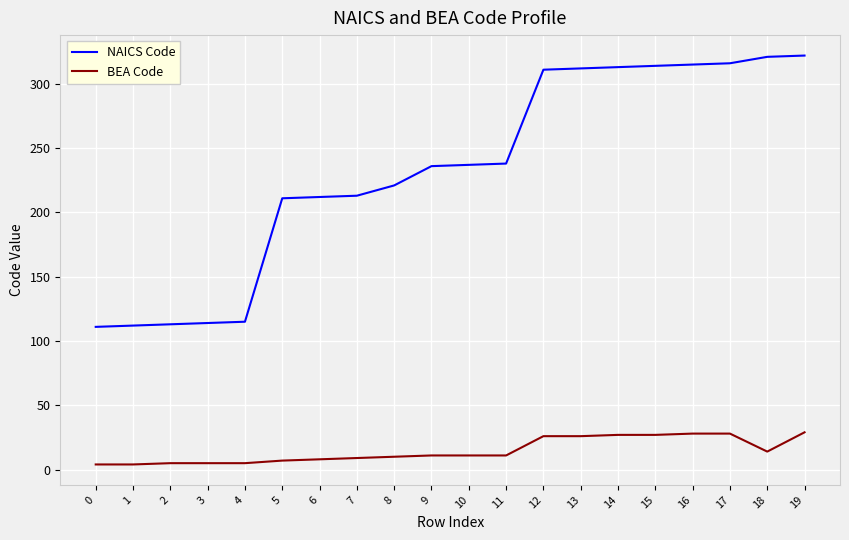

The NAICS Code series shows 379 at 6. True or false?

False